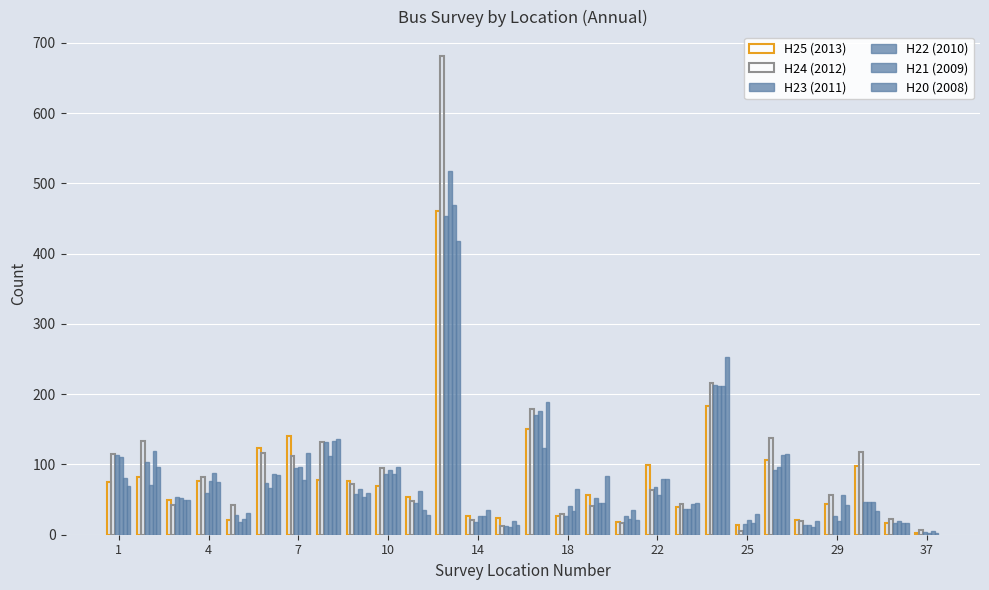

How many values in the H25 (2013) series are below 69?

14